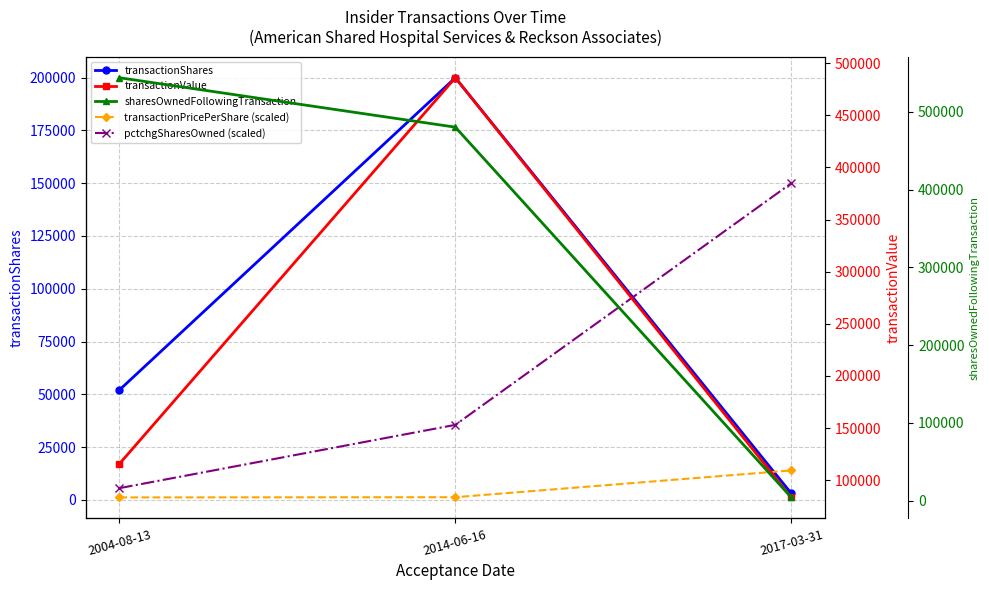

What is the sum of the transactionValue values at 2014-06-16 and 2017-03-31?

569460.0